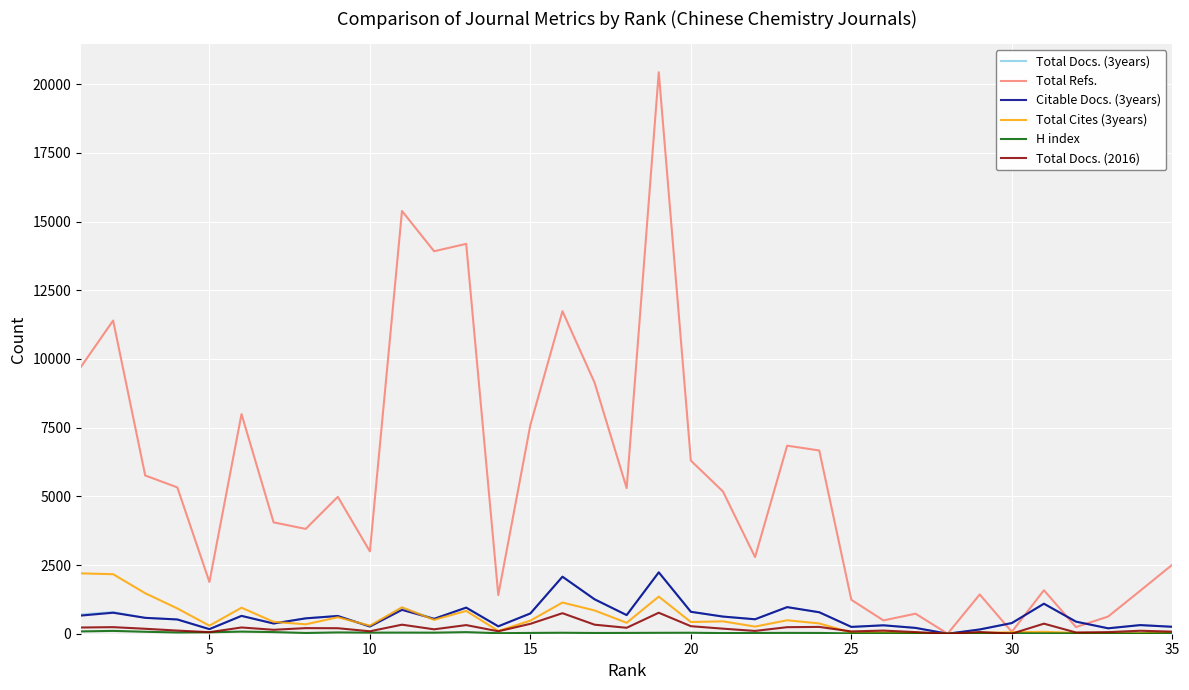

Which series has the widest spread of values?

Total Refs.